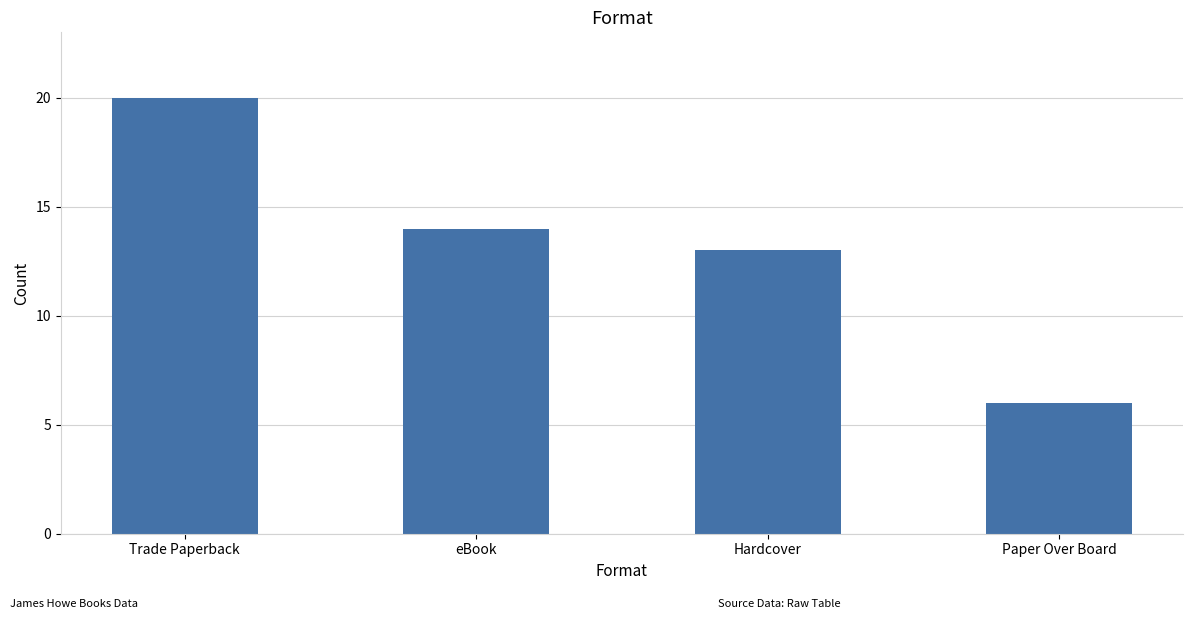

Where does the data first go above 14?

Trade Paperback